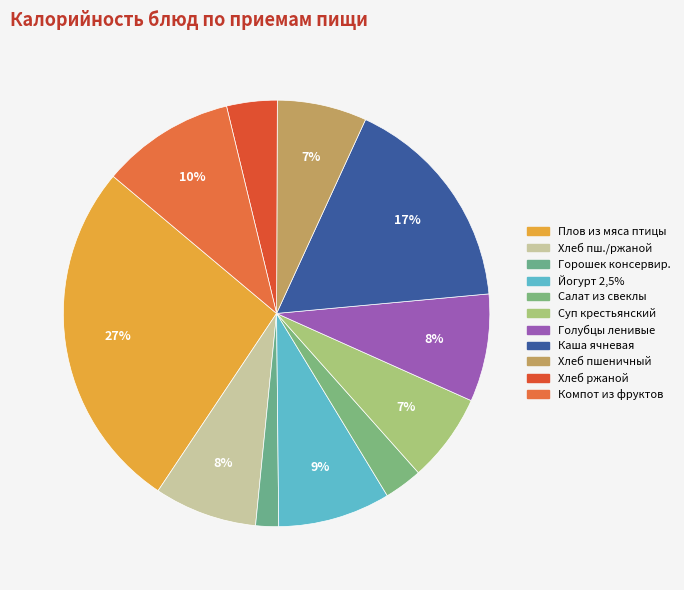

Is it true that Хлеб ржаной is 4% of the pie?

True